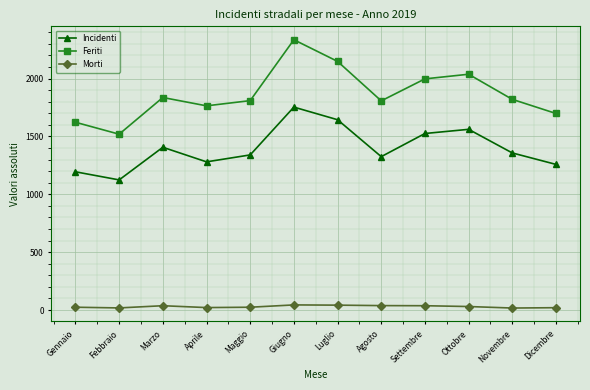

At which category is the sum across all series the highest?

Giugno